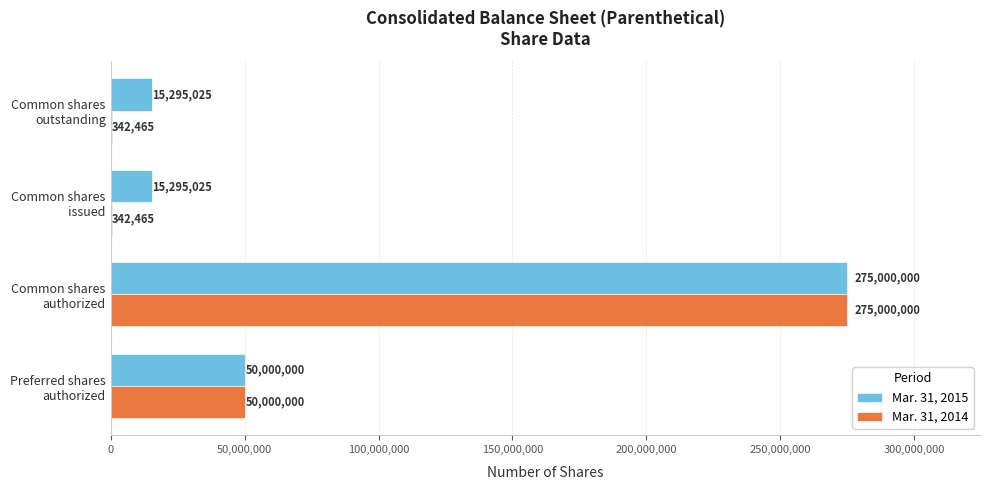

What is the sum of all Mar. 31, 2014 values?

325684930